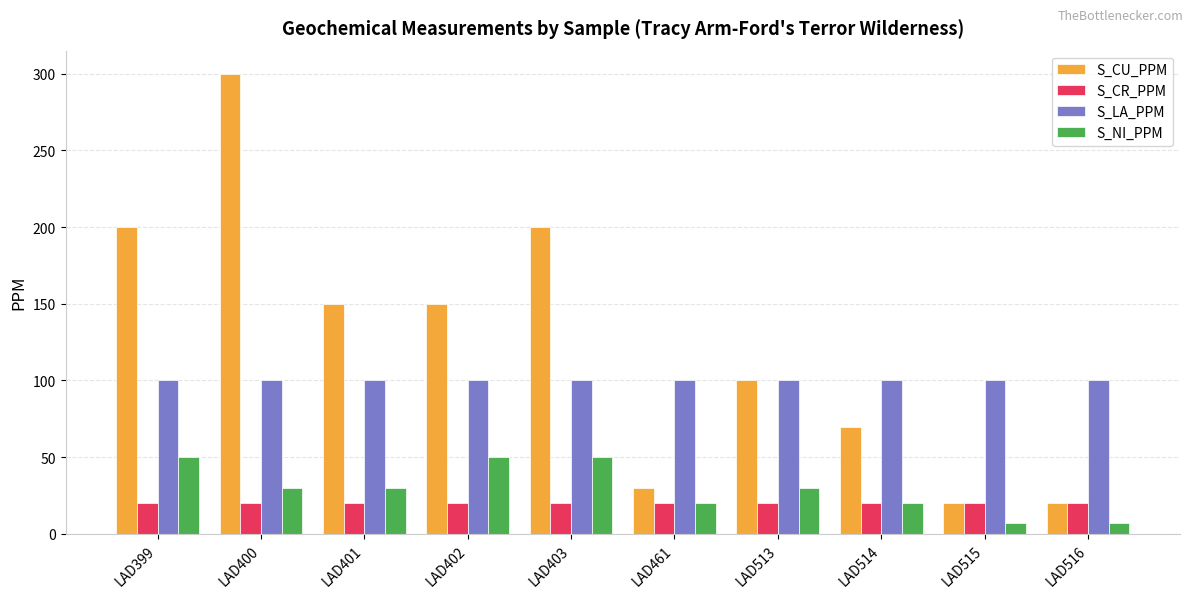

At how many categories does at least one series exceed 49?

10